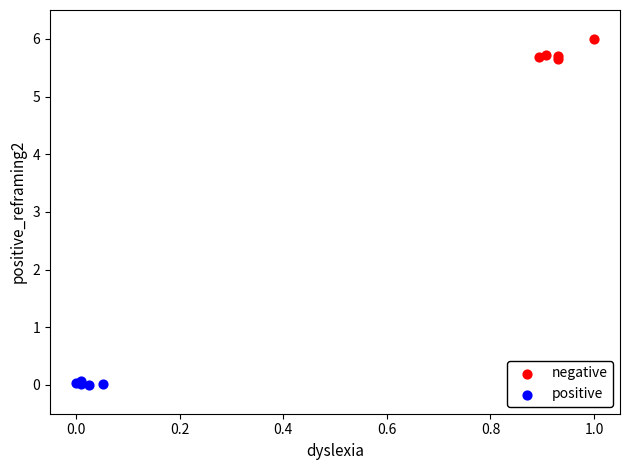

Which series contains the lowest Y value?

positive